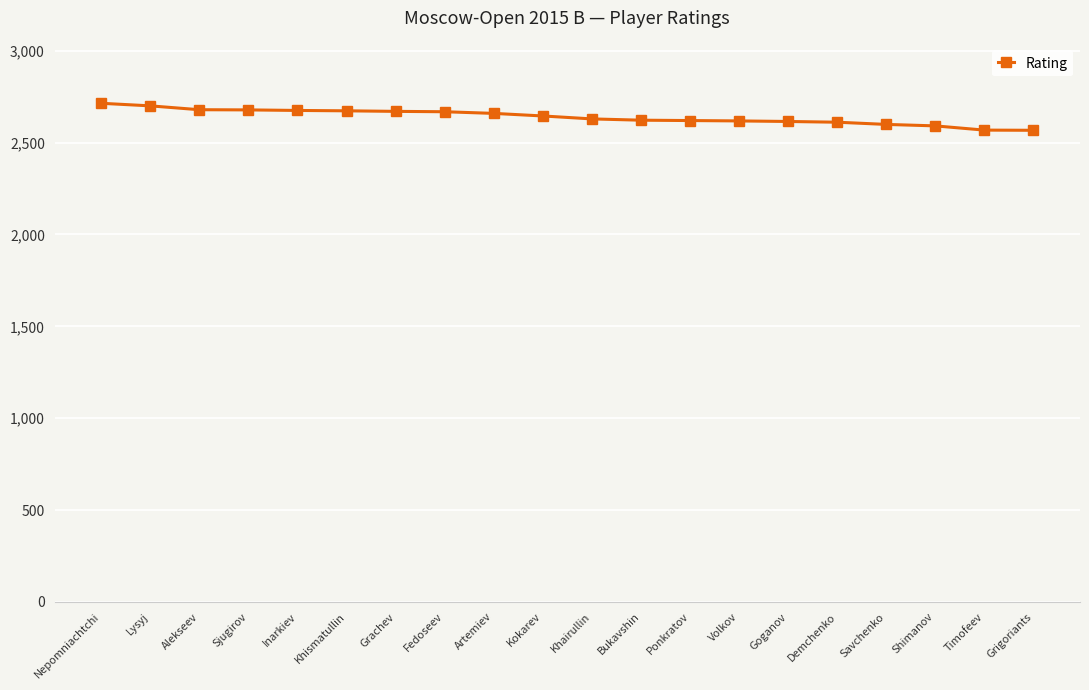

What is the sum of the values at Volkov and Artemiev?

5277